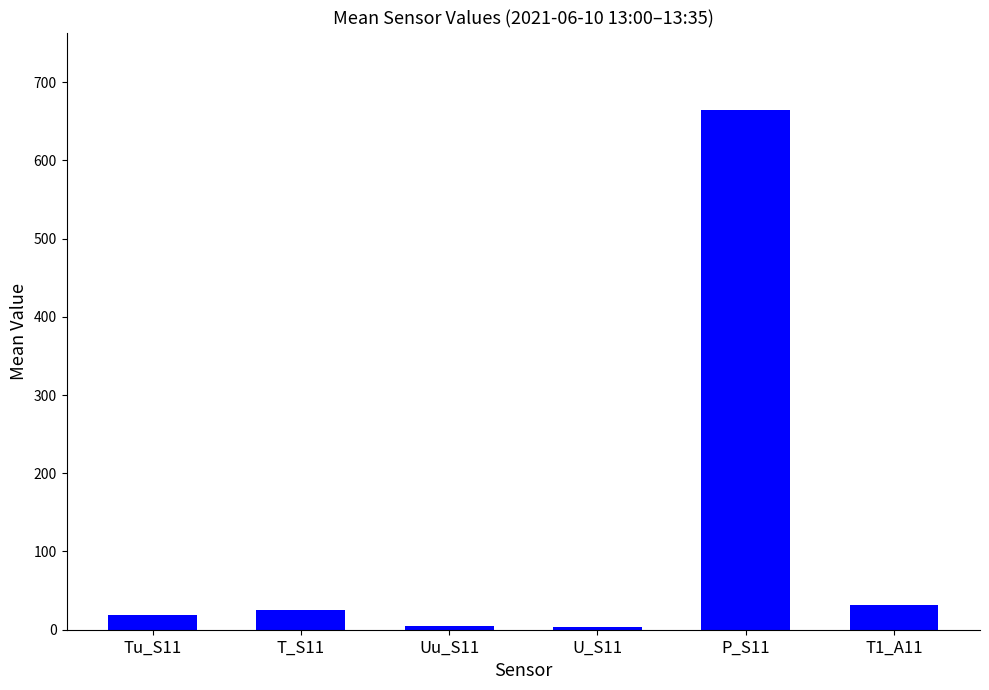

Is it true that the value at Tu_S11 is 18.9?

True